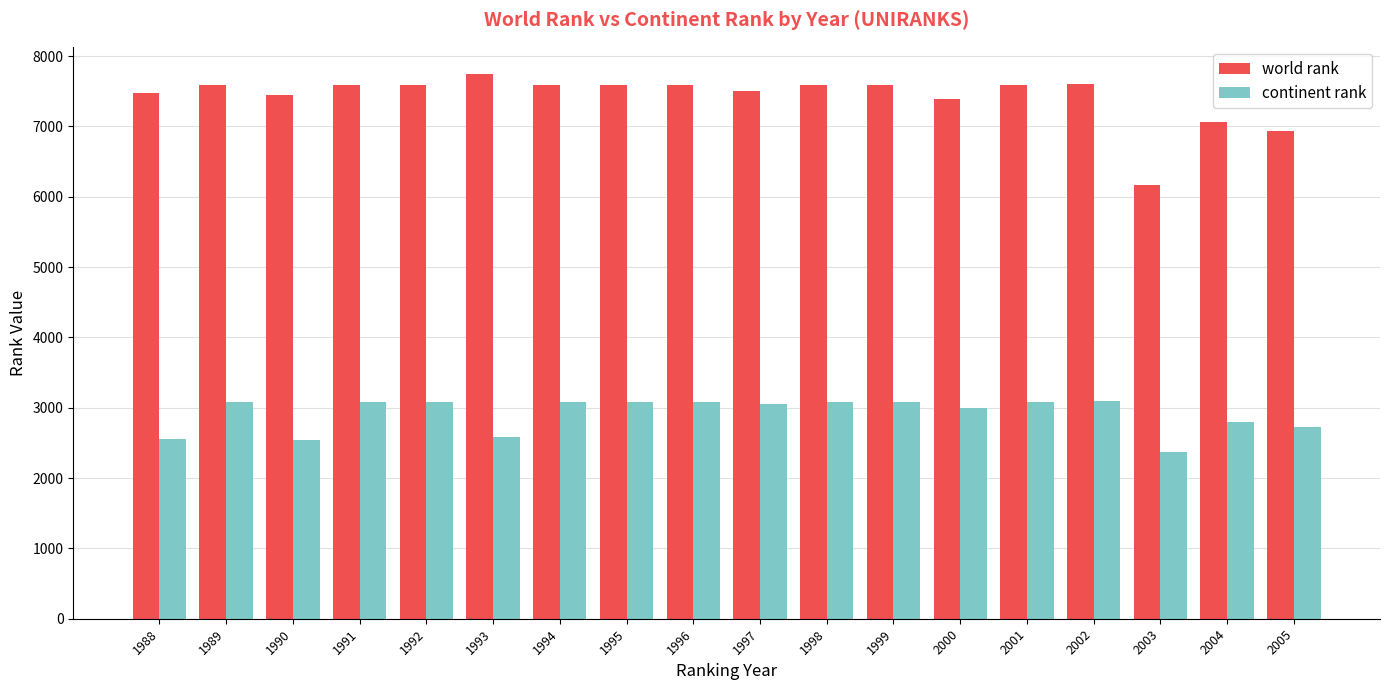

What is the value of the world rank bar at the 13th from the left?

7395